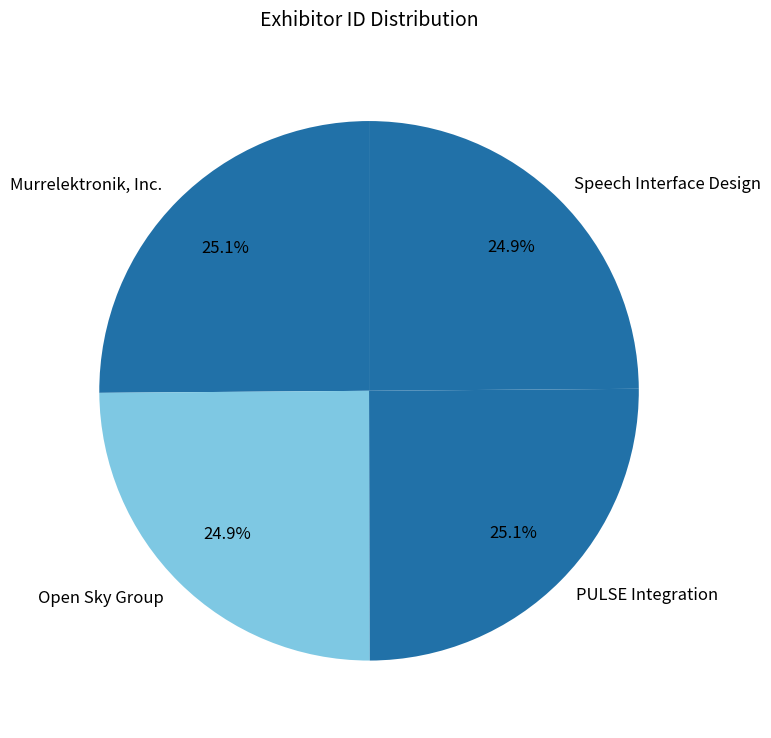

Count the number of slices in the pie.

4